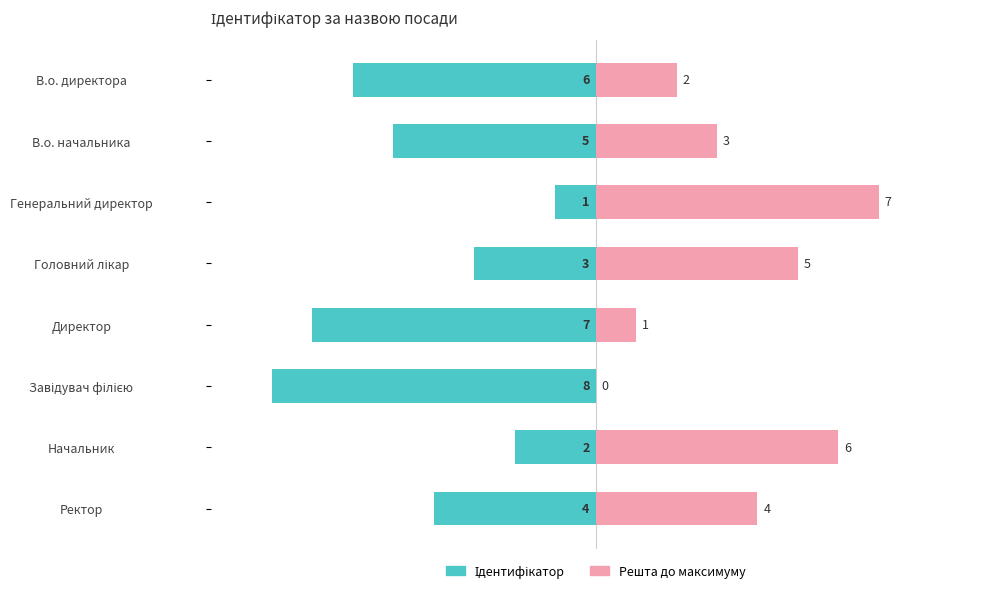

The value of Решта до максимуму at Завідувач філією is -4. True or false?

False